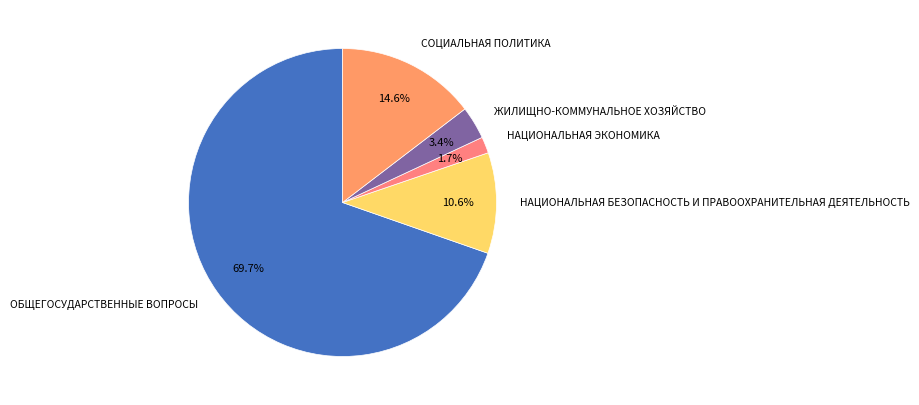

Is it true that ЖИЛИЩНО-КОММУНАЛЬНОЕ ХОЗЯЙСТВО is 3% of the pie?

True